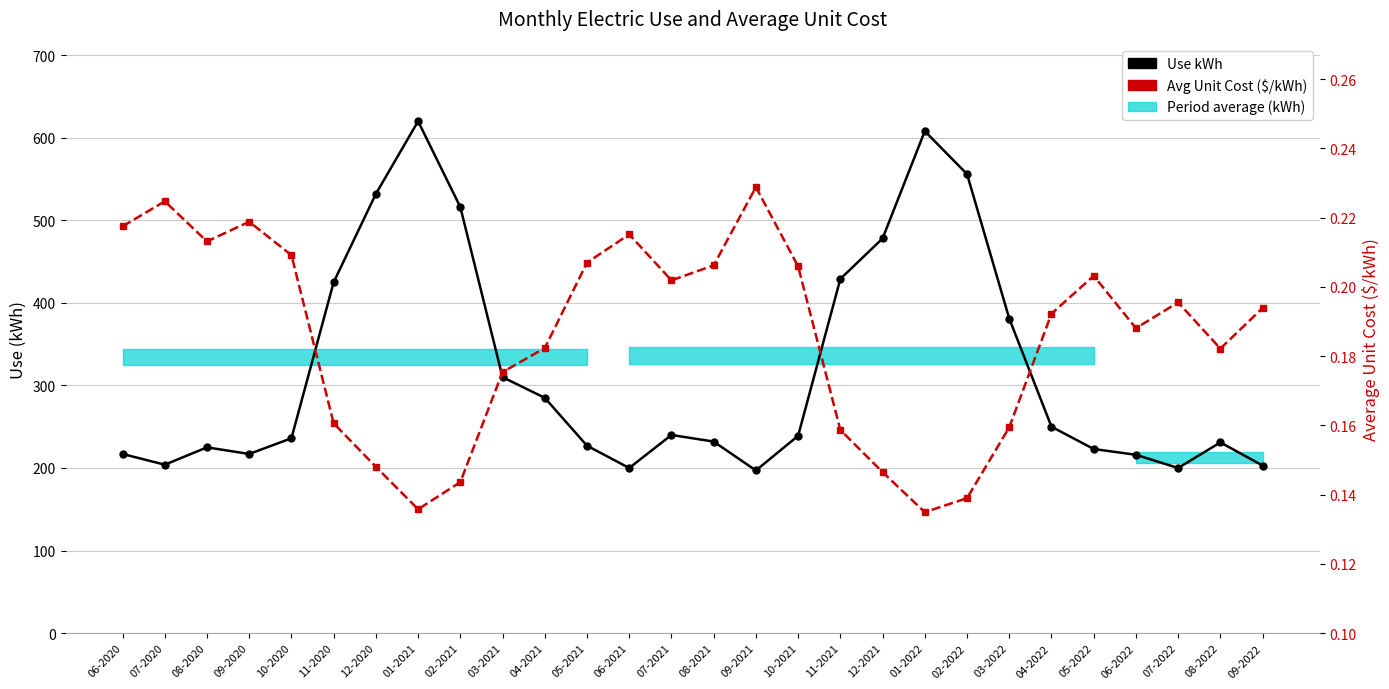

What is the label of the 5th point from the right?

05-2022